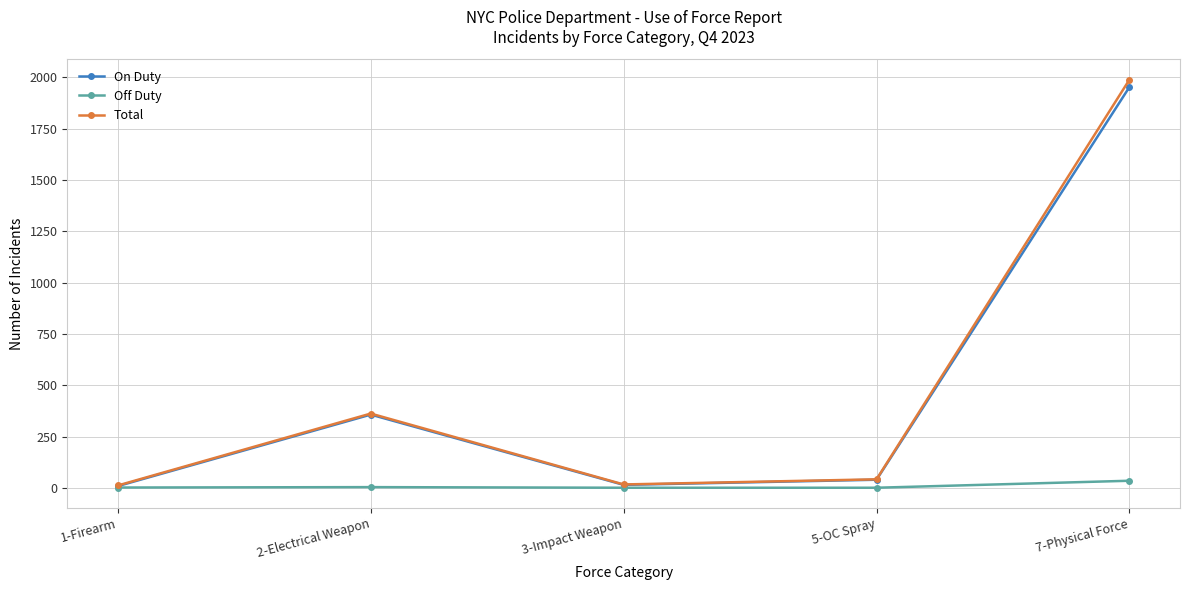

Which series changed the most between 1-Firearm and 2-Electrical Weapon?

Total